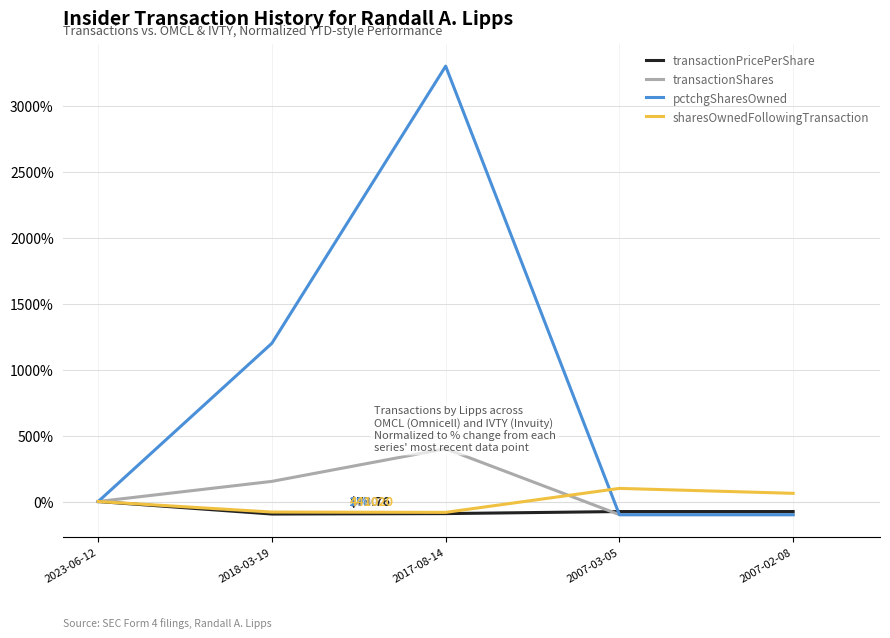

Rank the series at 2007-03-05 from lowest to highest value.

pctchgSharesOwned, transactionShares, transactionPricePerShare, sharesOwnedFollowingTransaction